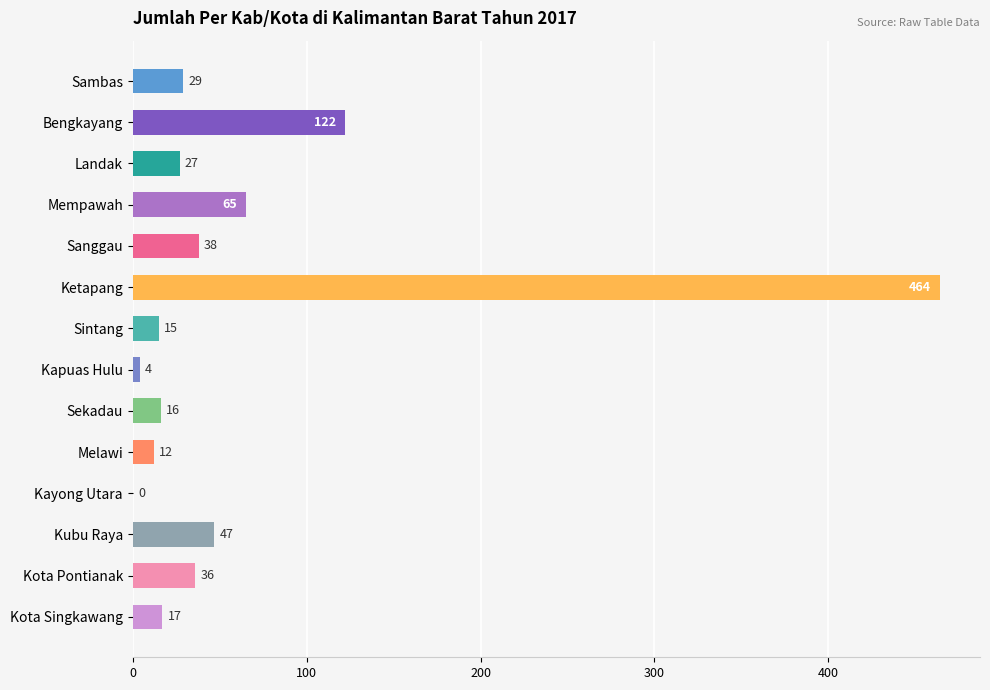

Which label corresponds to the largest value in the chart?

Ketapang